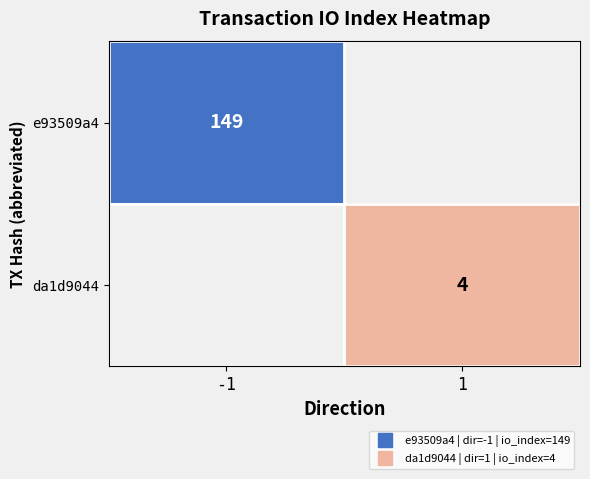

What is the total value across all series at -1?

149